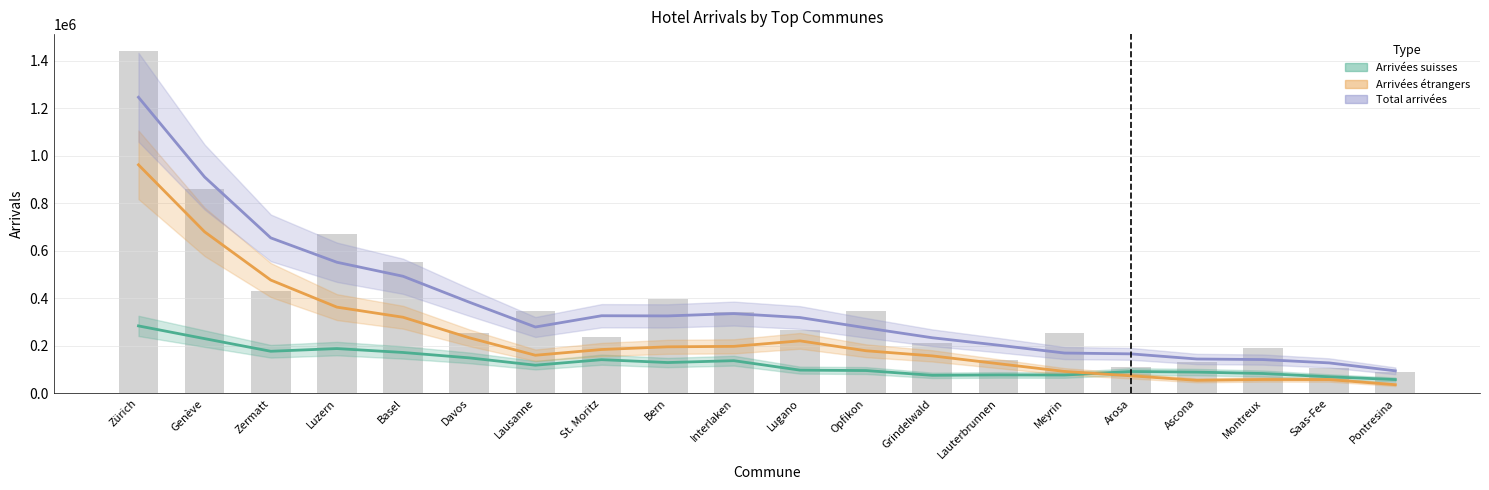

List the series in order of their overall mean, lowest first.

Arrivées suisses, Arrivées étrangers, Total arrivées